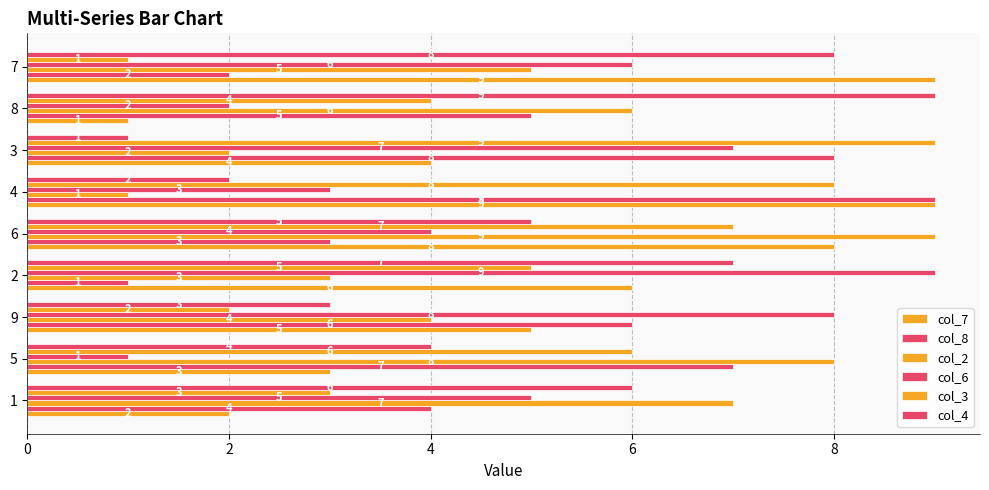

How many data points in col_6 are less than 5?

4